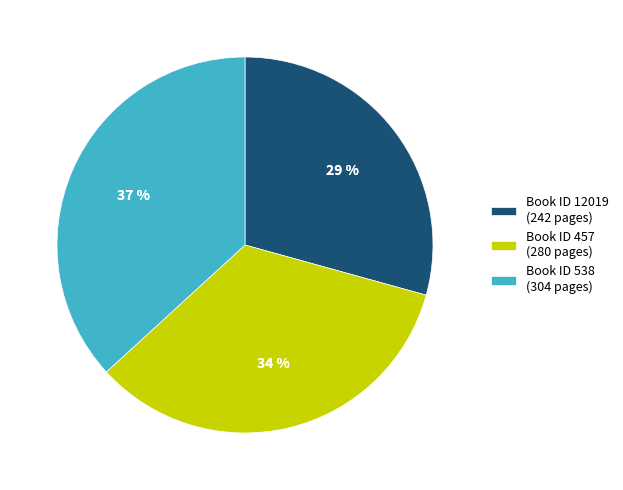

Count the number of slices in the pie.

3